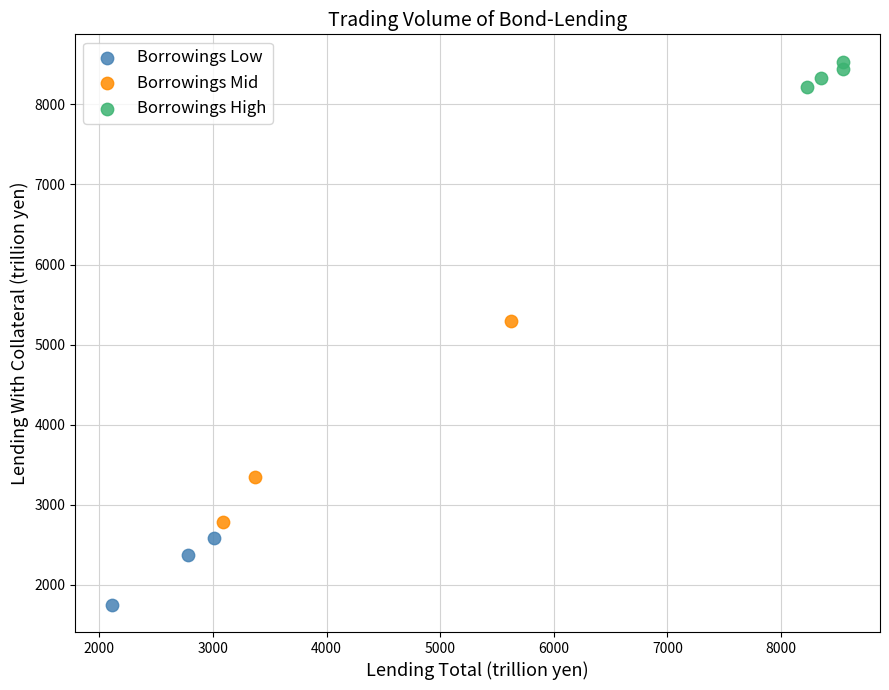

Which series has the widest spread of Y values?

Borrowings Mid